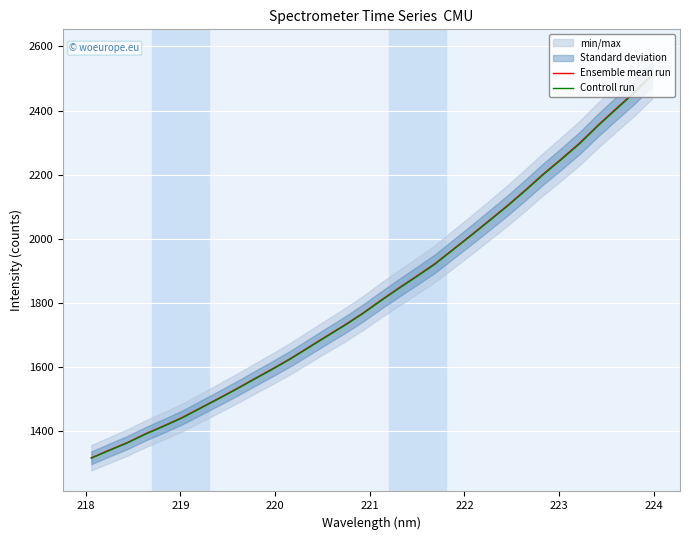

What is the lowest value of the Ensemble mean run series?

1317.9